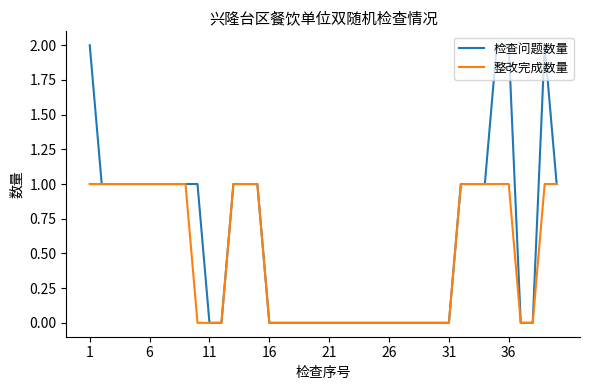

What is the maximum value shown in the chart?

2